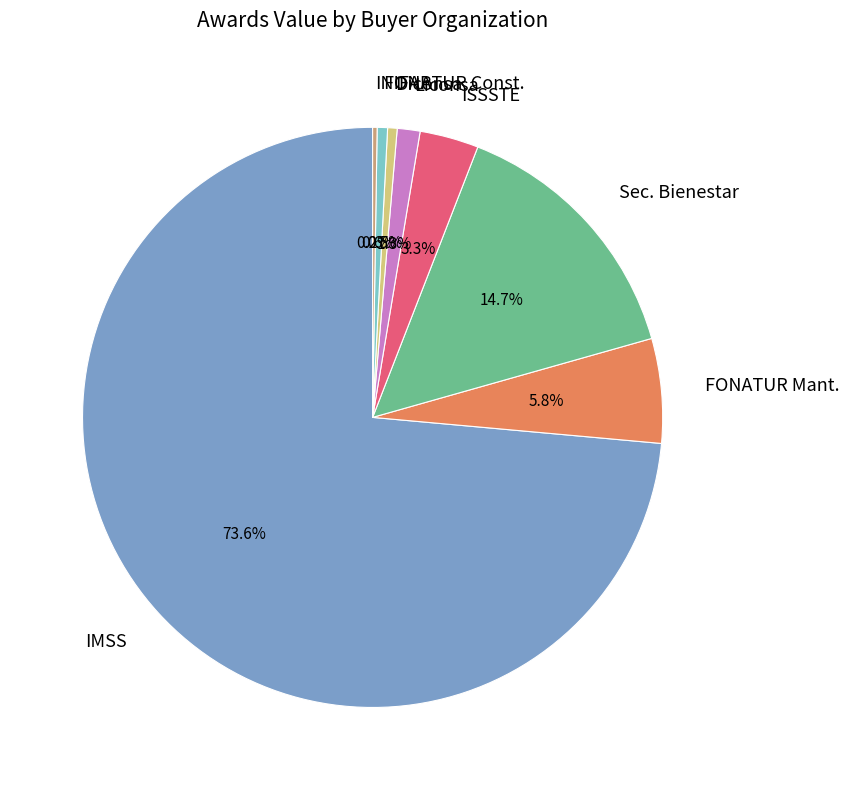

What is the largest slice in the pie chart?

IMSS